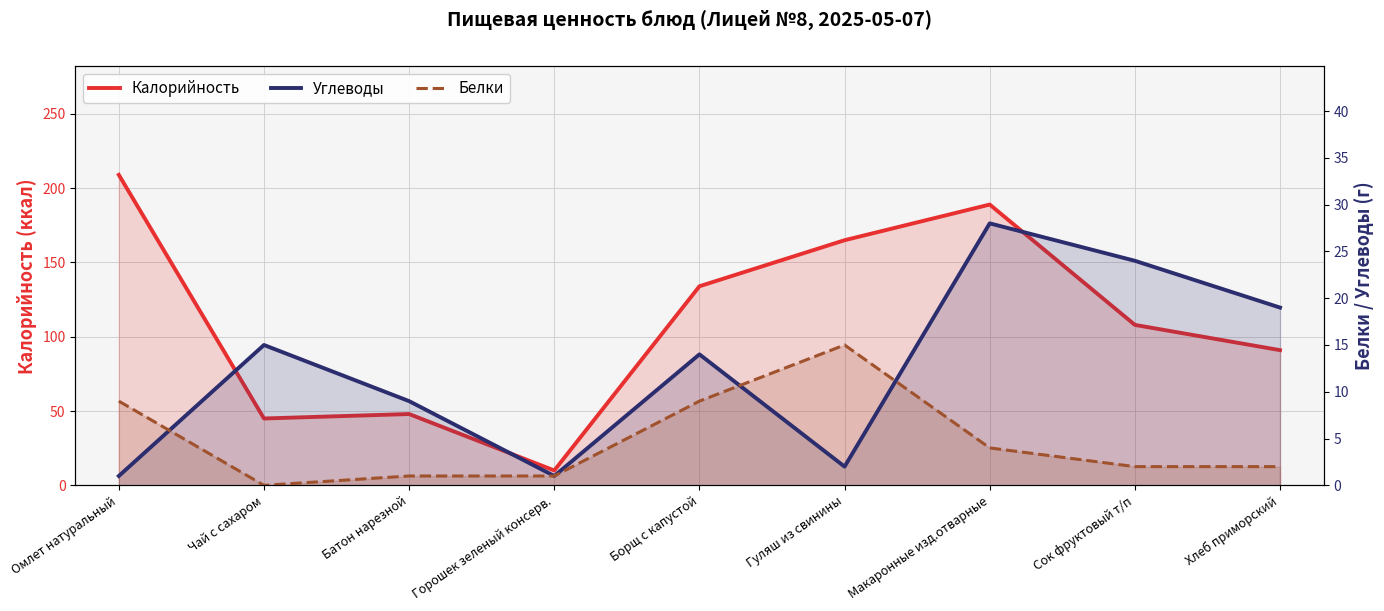

Where is the first local maximum for Калорийность?

Батон нарезной